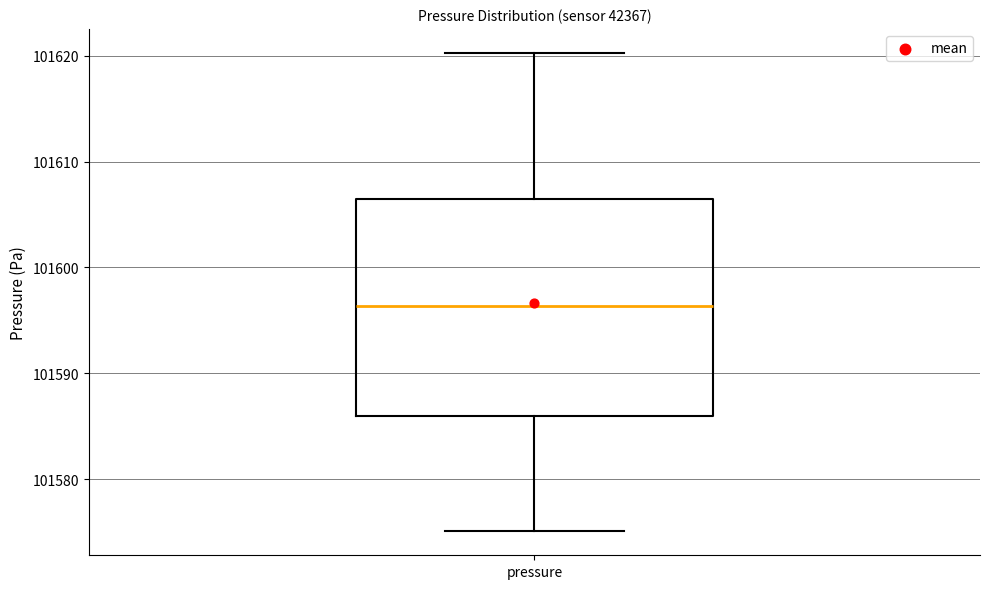

Read this box plot against the y-axis: the position of the median line, the range covered by the box, and the ends of both whiskers. The values are not printed on the chart, so give them approximately, as read against the axis.

median 101596, box 101586 to 101606, whiskers 101575 to 101620